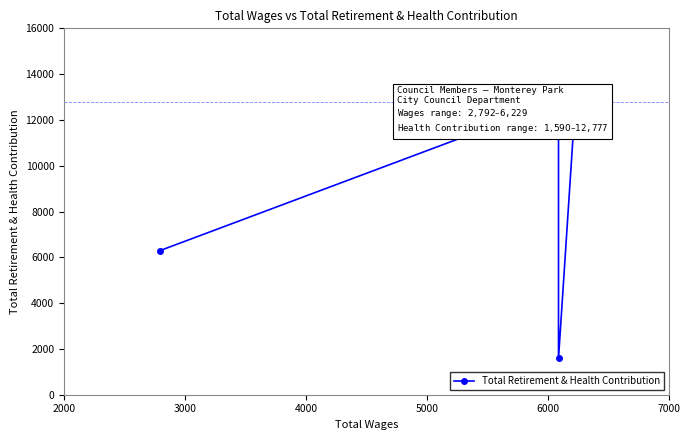

What is the minimum value shown in the chart?

1590